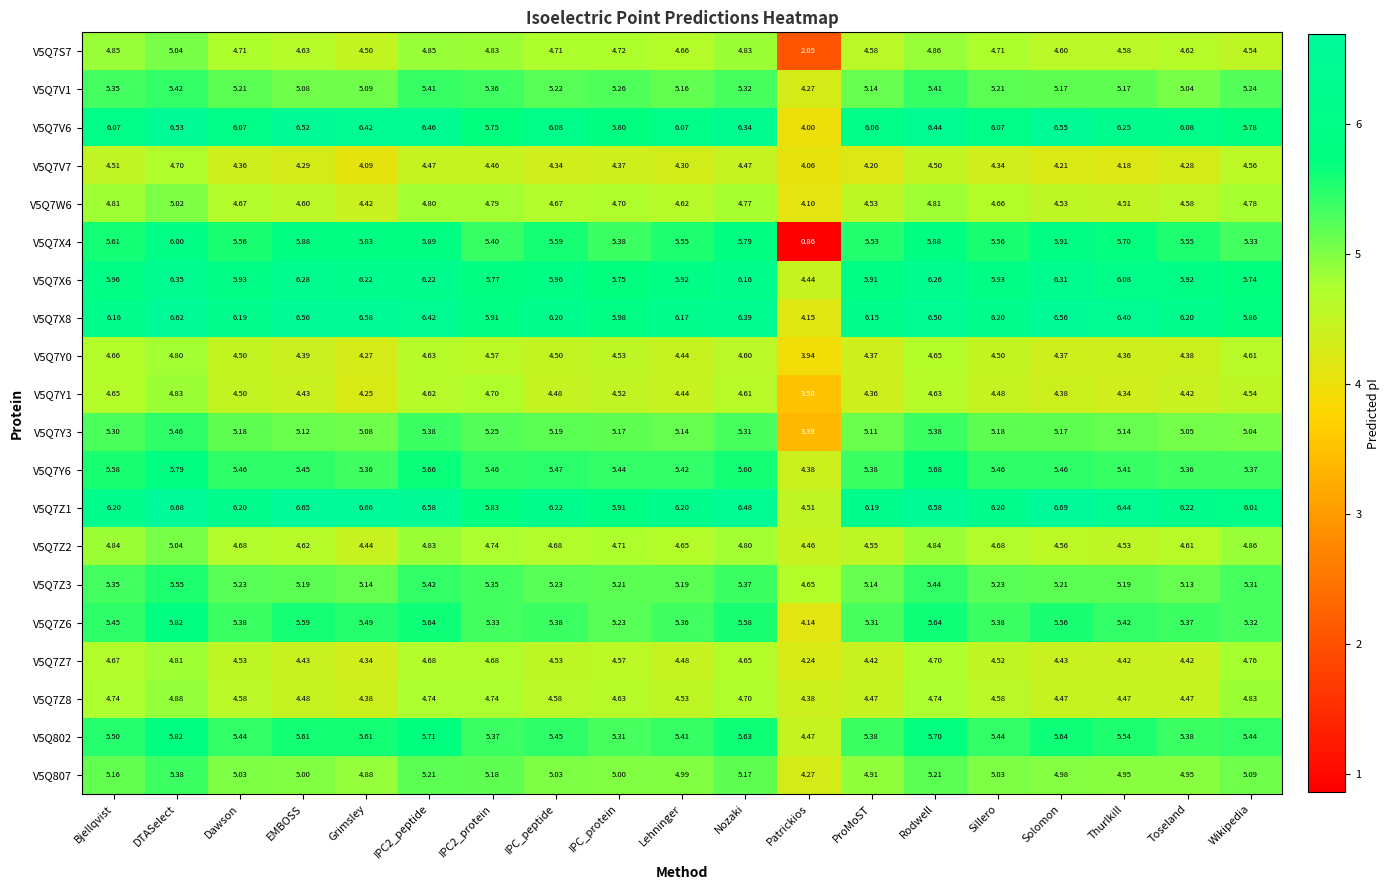

Which series has the largest total across all categories?

V5Q7Z1